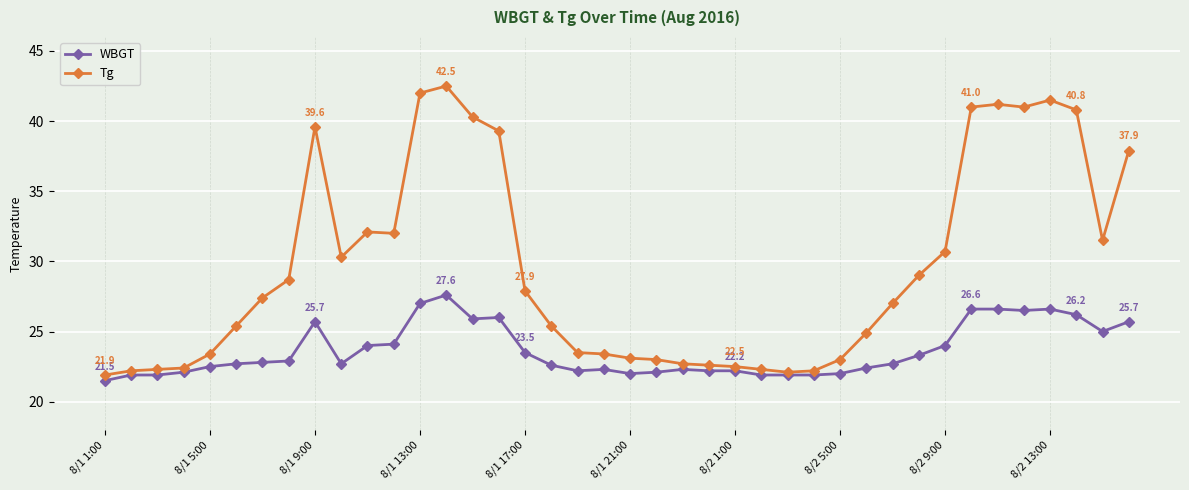

Which series has the largest range (max minus min)?

Tg